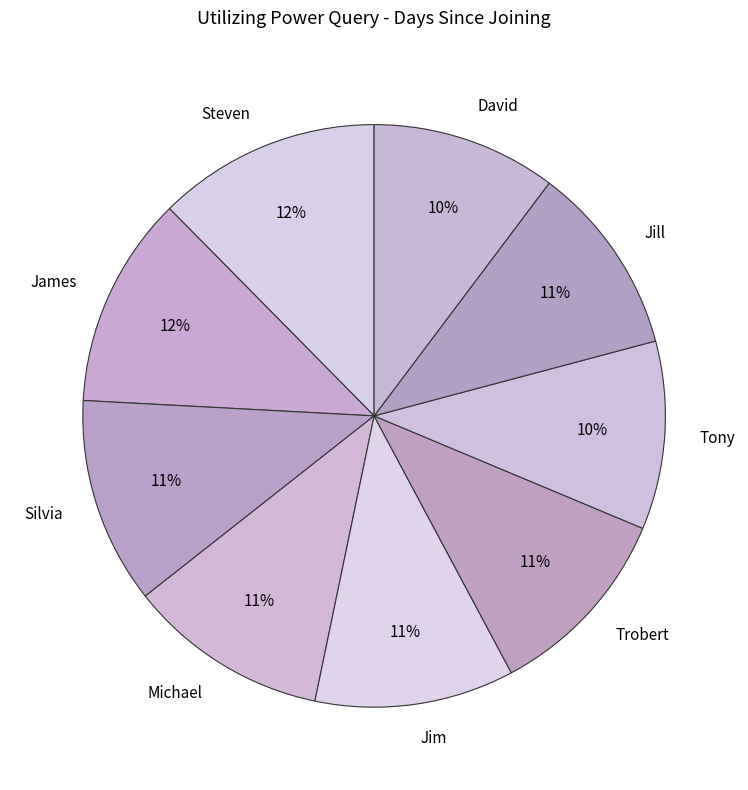

To the nearest percent, what is the average slice percentage?

11%